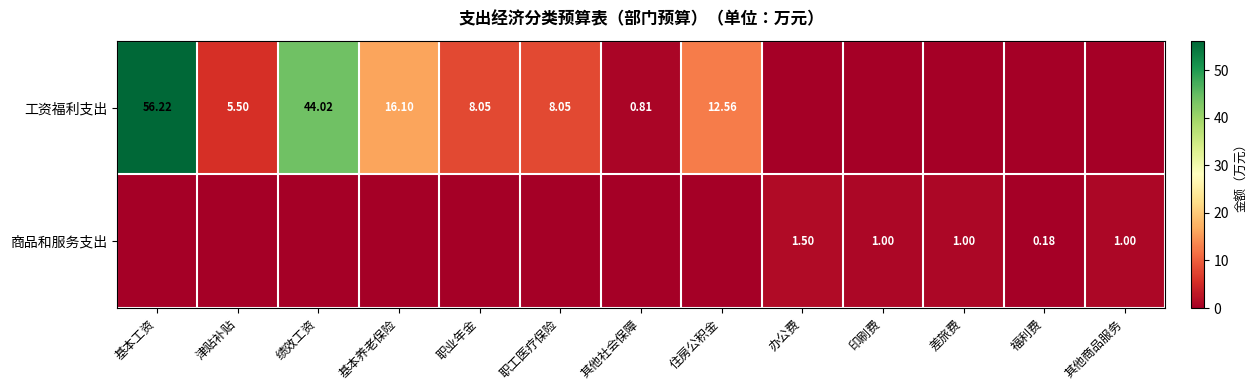

True or false: 工资福利支出 has a value of 0.2 at 其他社会保障.

False